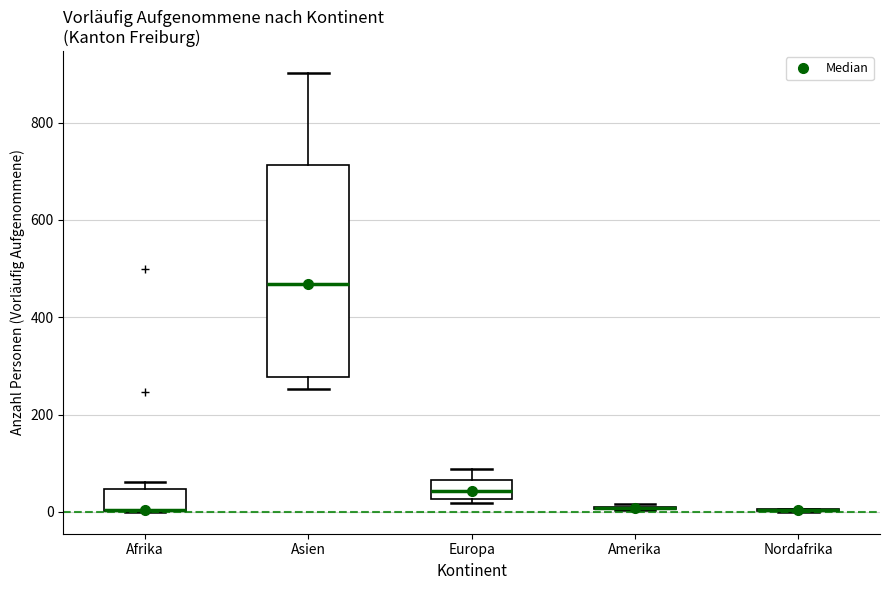

Which box is the tallest, from its lower edge to its upper edge?

Asien